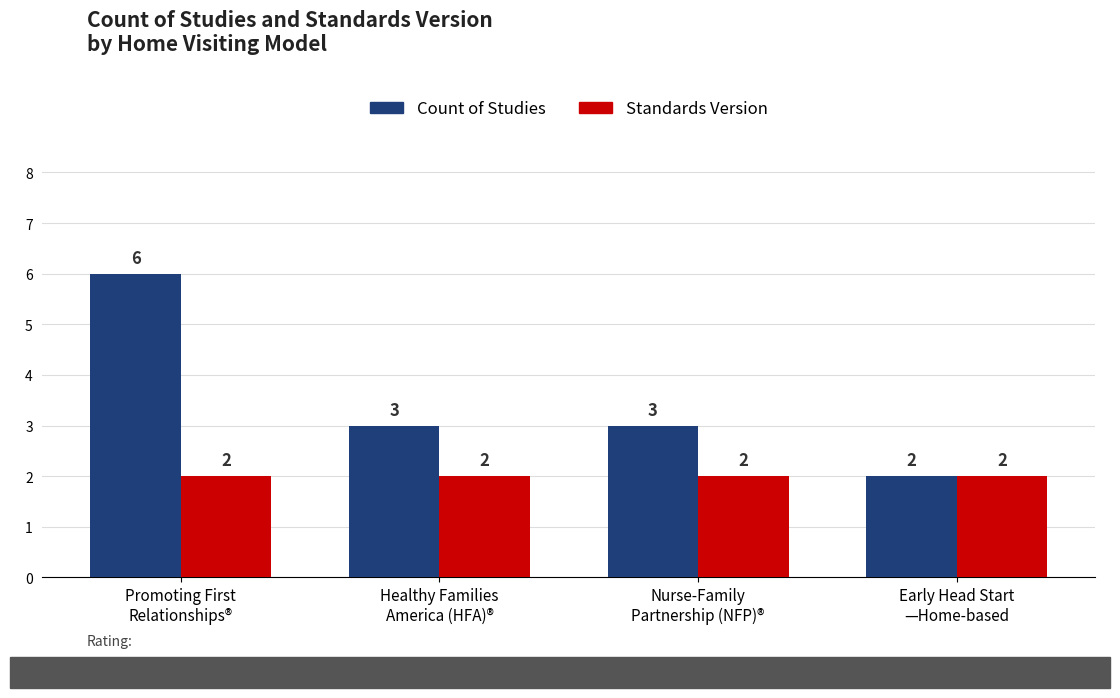

Is it true that Standards Version equals 2 at Healthy Families
America (HFA)®?

True